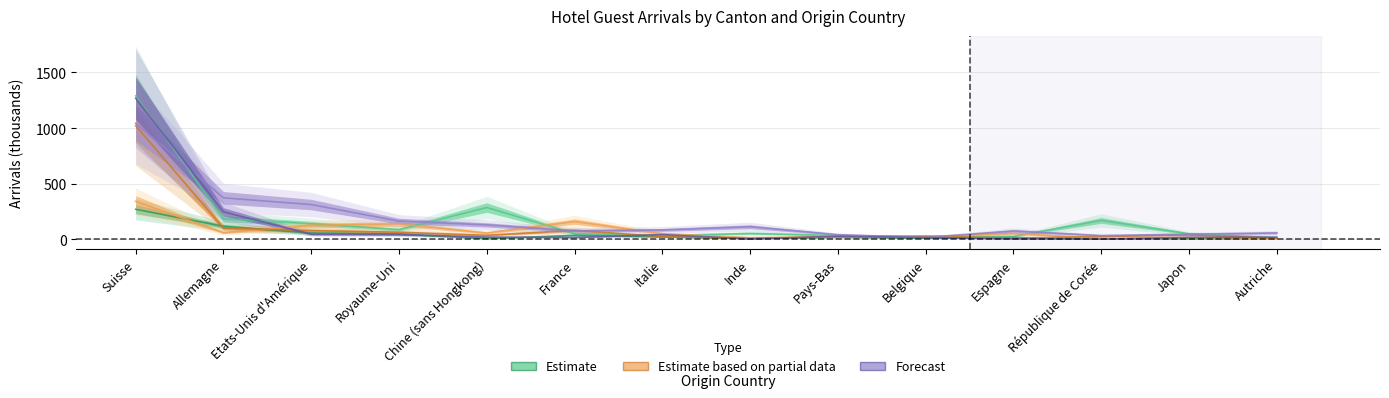

True or false: Berne (Arrivées) has a value of 90.7 at Japon.

False